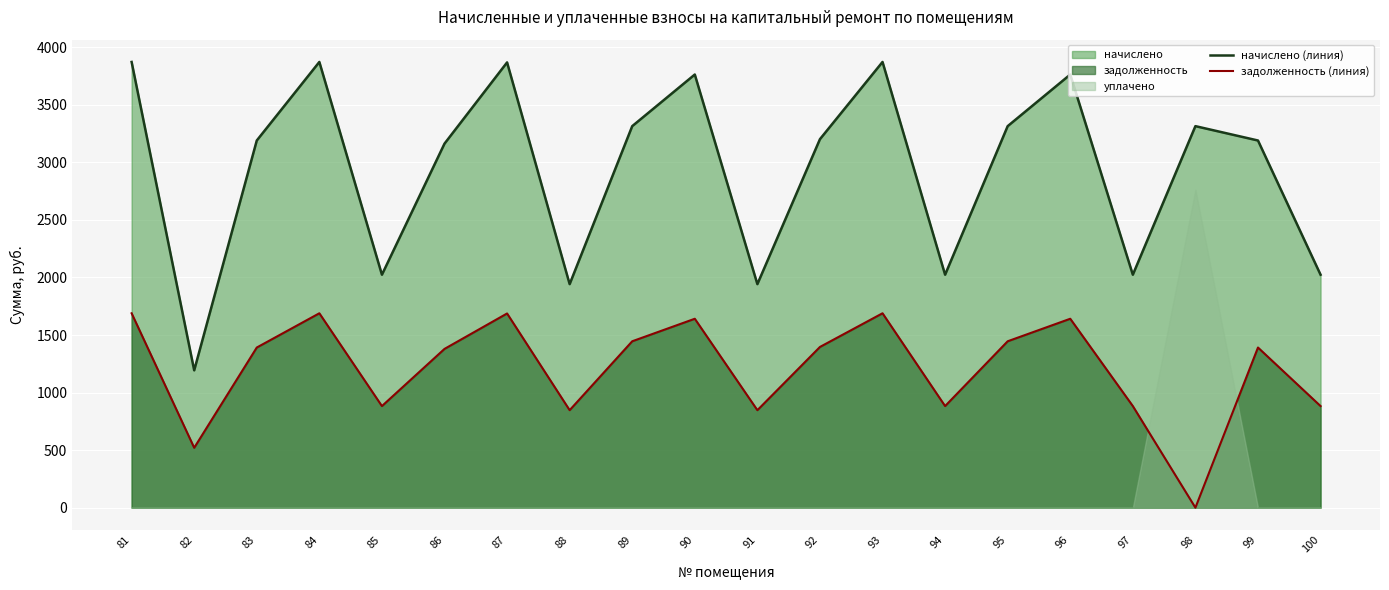

In задолженность (линия), how many points are higher than both neighbors (excluding endpoints)?

6